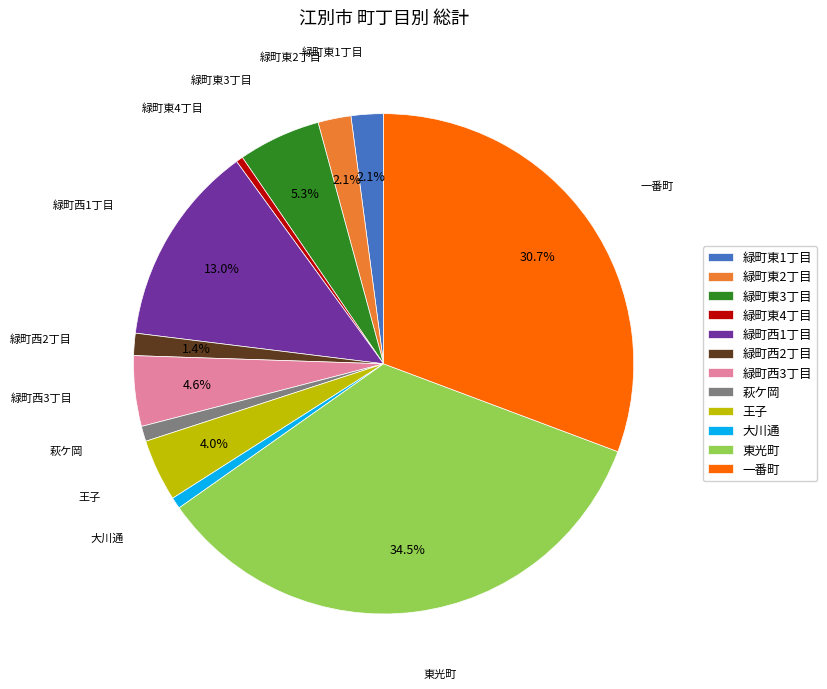

Count the number of slices in the pie.

12